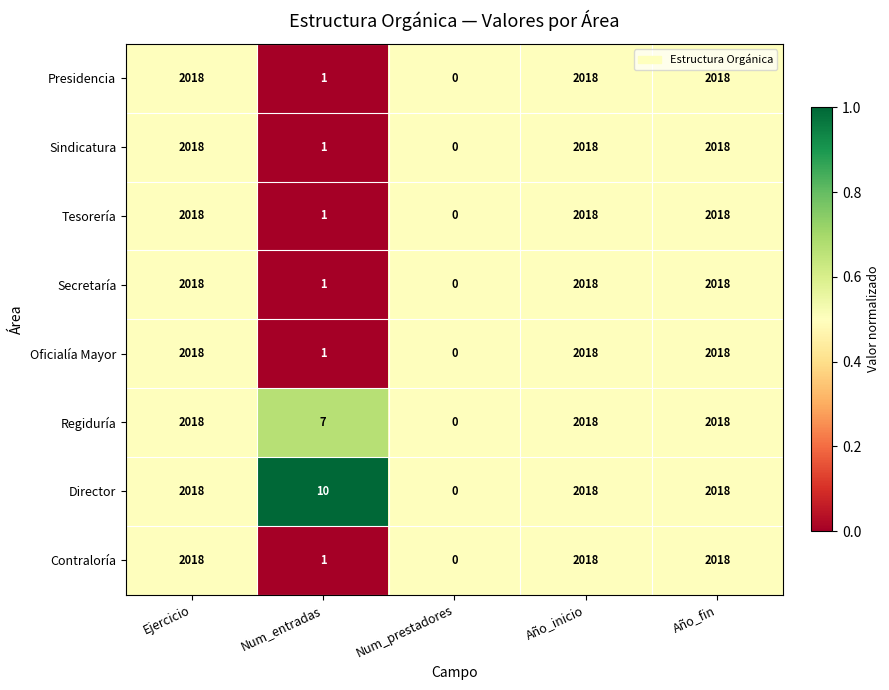

Which series has the largest total across all categories?

Director